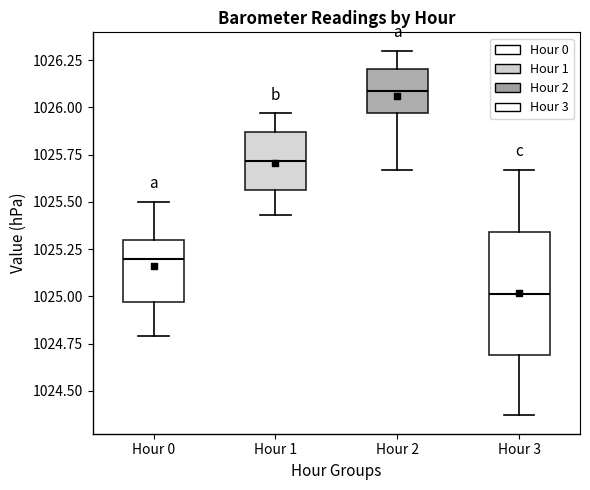

Where is the upper edge of the box for Hour 3 on the y-axis? The values are not printed on the chart, so give them approximately, as read against the axis.

1025.35